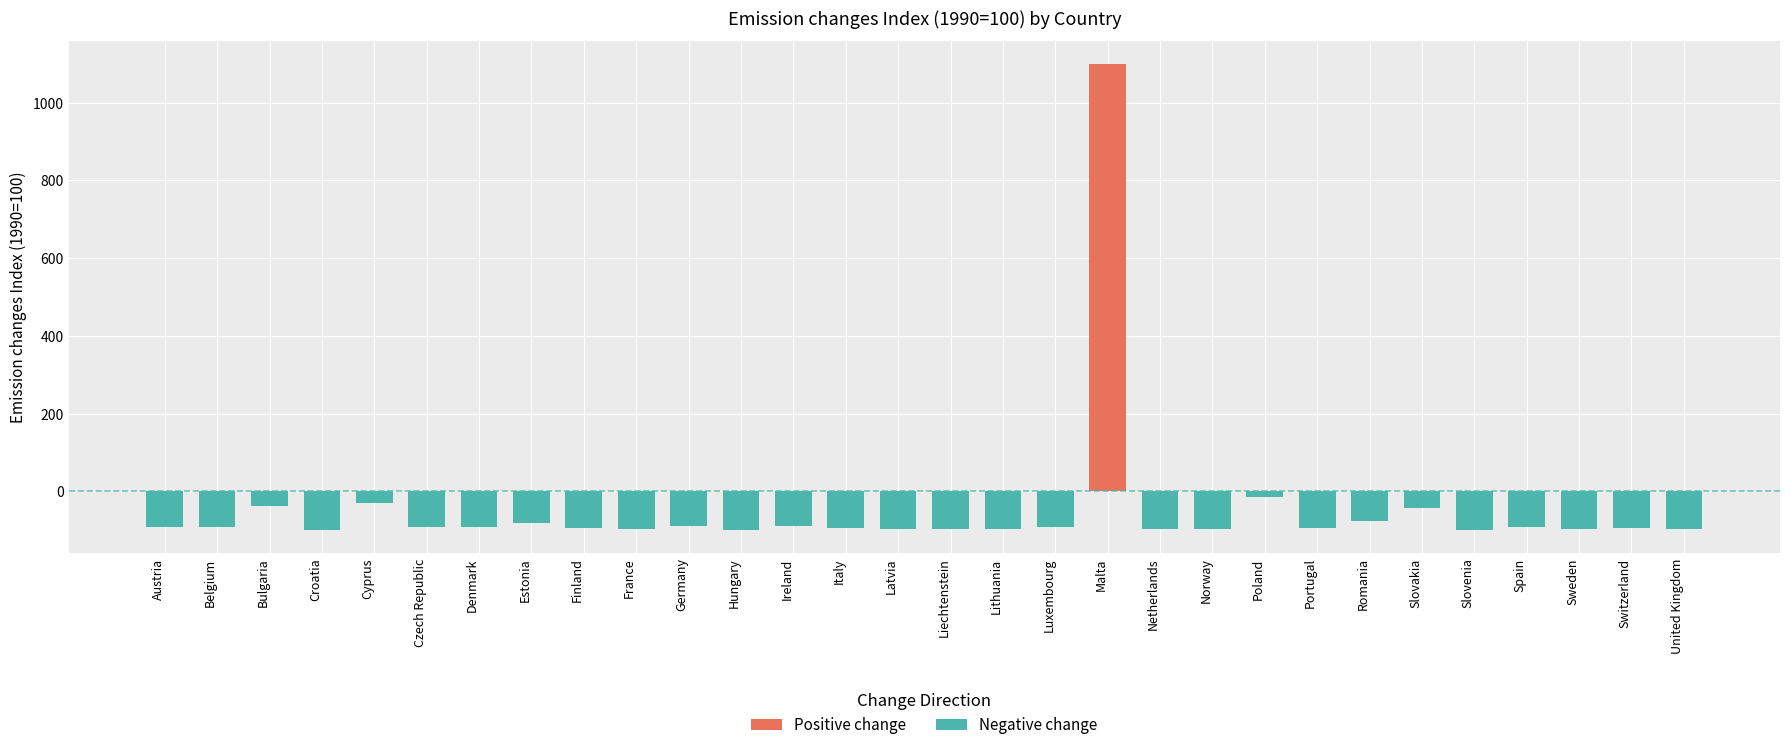

Which category has the highest value across all series?

Malta